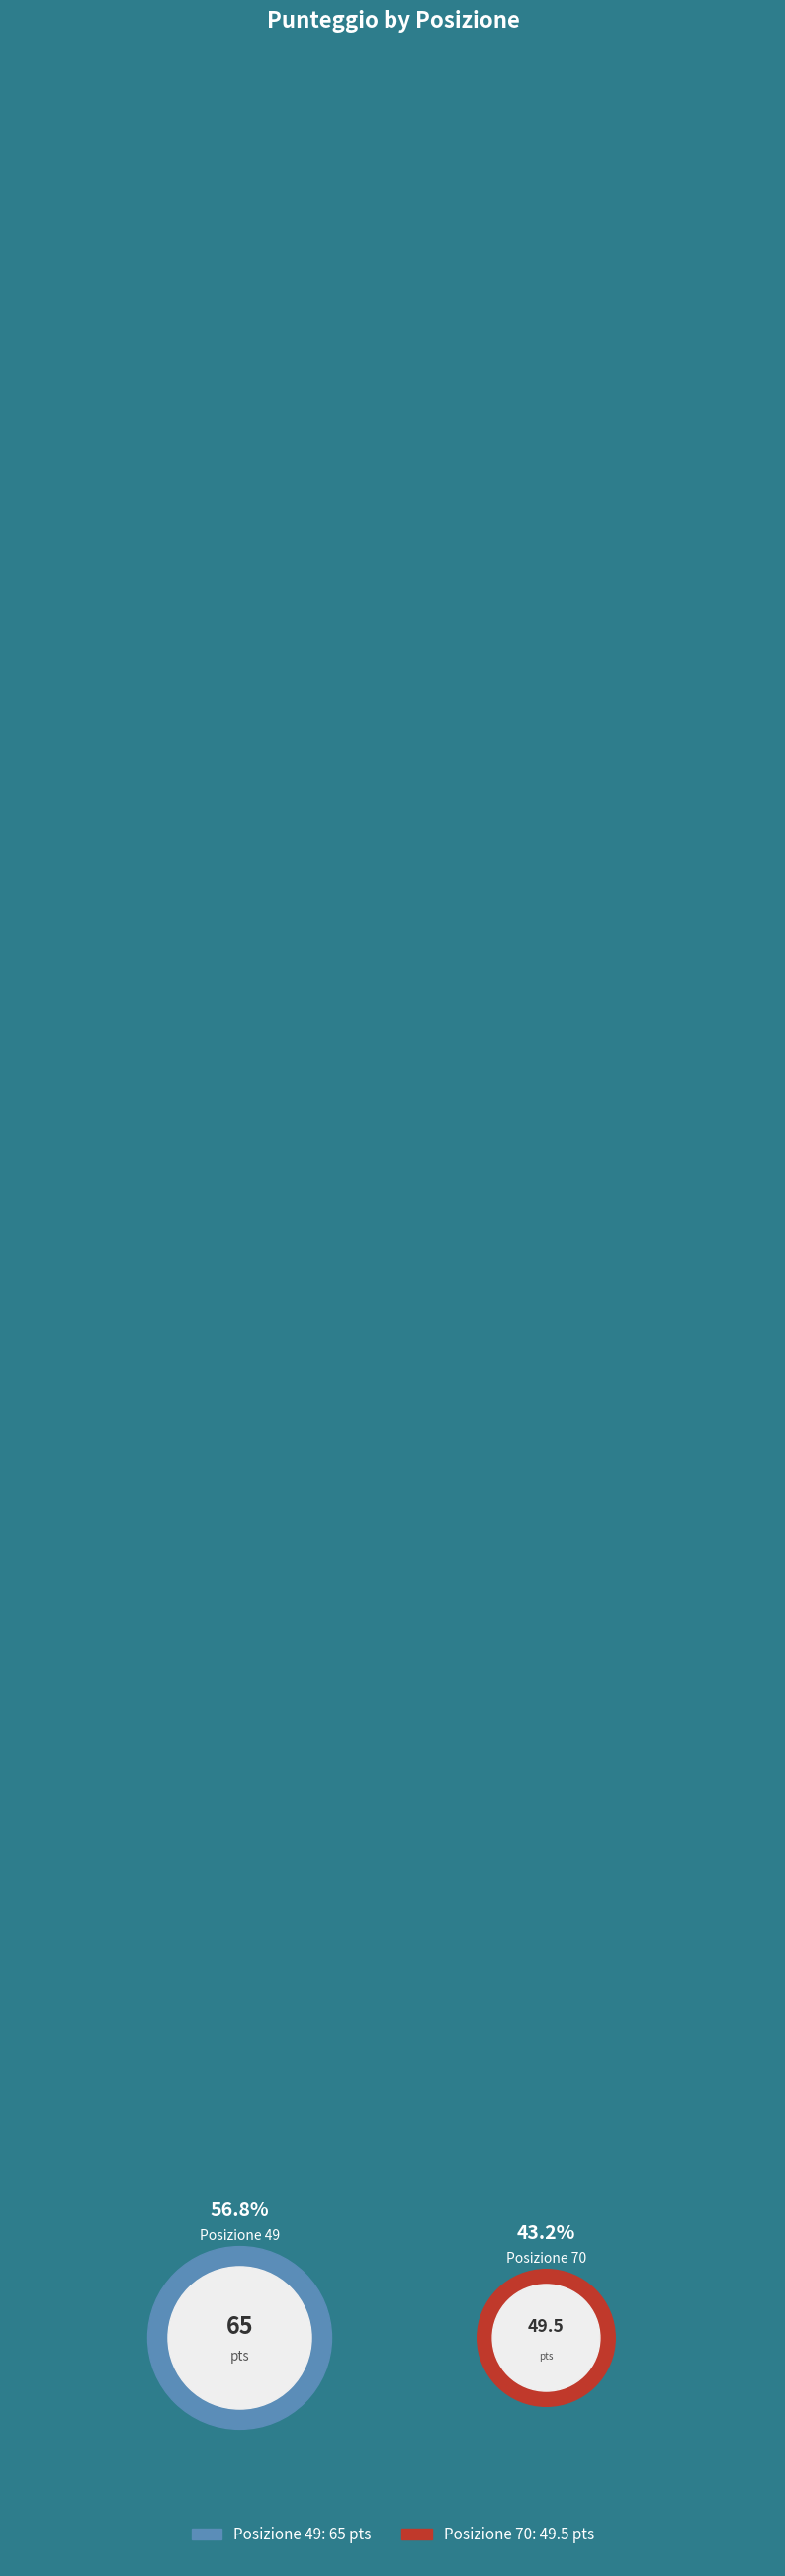

Which slice is the largest?

49